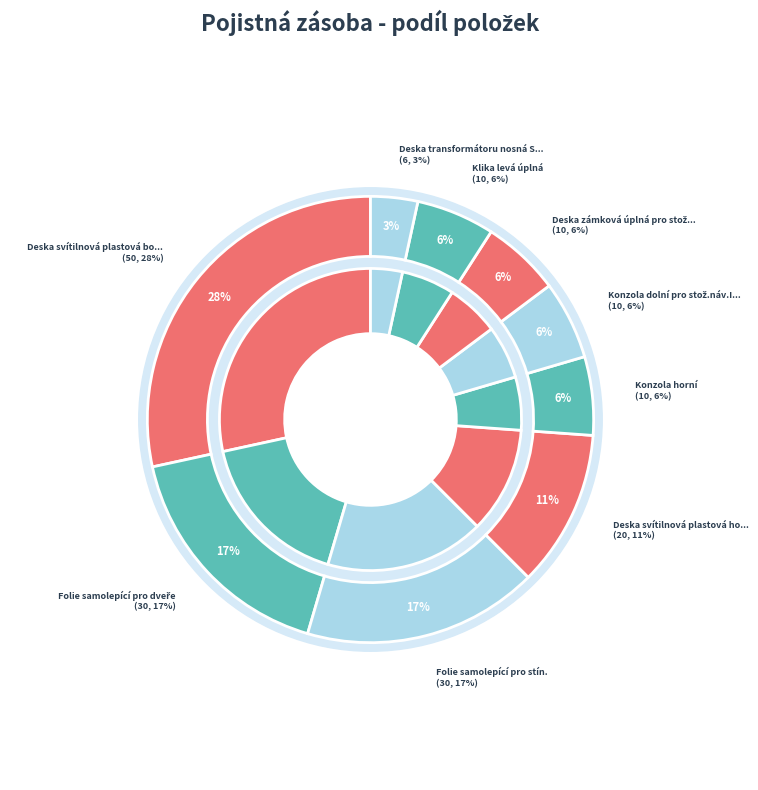

How many slices are in this pie chart?

9